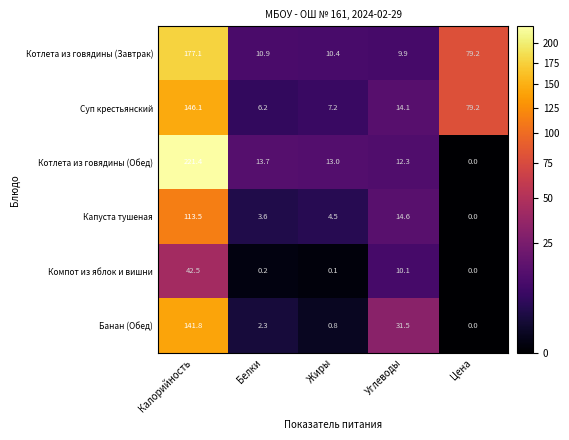

Reading left to right, list all the values displayed in this chart.

Котлета из говядины (Завтрак): Калорийность=177.1	Белки=10.9	Жиры=10.4	Углеводы=9.9	Цена=79.2
Суп крестьянский: Калорийность=146.1	Белки=6.2	Жиры=7.2	Углеводы=14.1	Цена=79.2
Котлета из говядины (Обед): Калорийность=221.4	Белки=13.7	Жиры=13.0	Углеводы=12.3	Цена=0.0
Капуста тушеная: Калорийность=113.5	Белки=3.6	Жиры=4.5	Углеводы=14.6	Цена=0.0
Компот из яблок и вишни: Калорийность=42.5	Белки=0.2	Жиры=0.1	Углеводы=10.1	Цена=0.0
Банан (Обед): Калорийность=141.8	Белки=2.3	Жиры=0.8	Углеводы=31.5	Цена=0.0